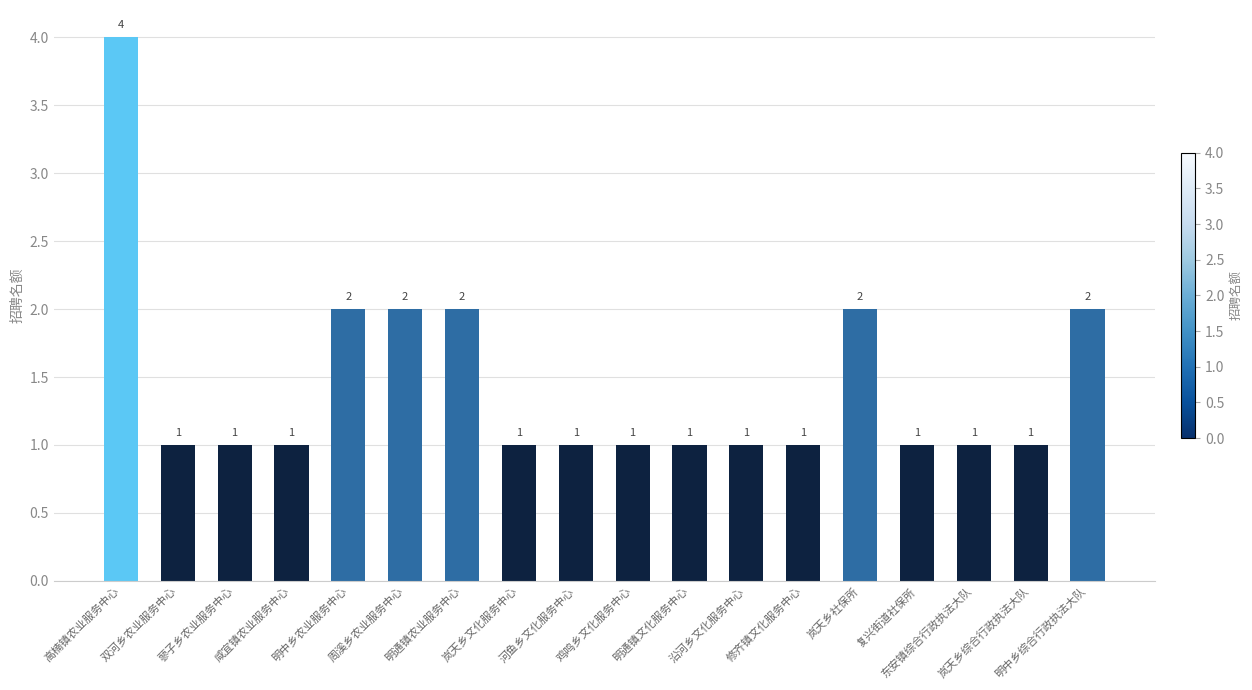

What is the label of the 3rd bar from the right?

东安镇综合行政执法大队